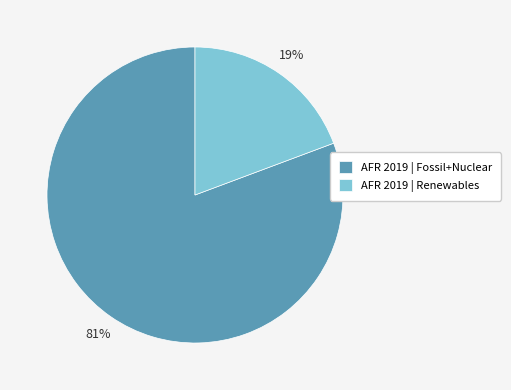

Is it true that AFR 2019 | Renewables is 29% of the pie?

False